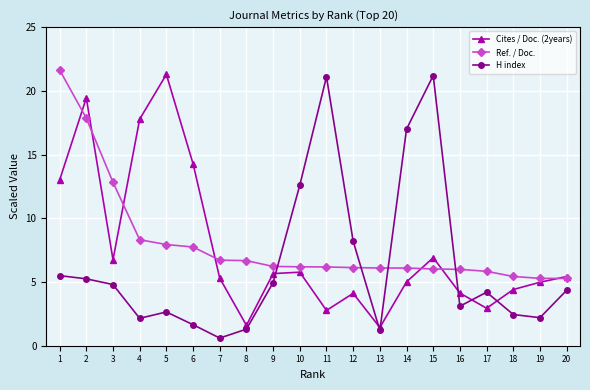

Where is H index nearest to the value 10?

12